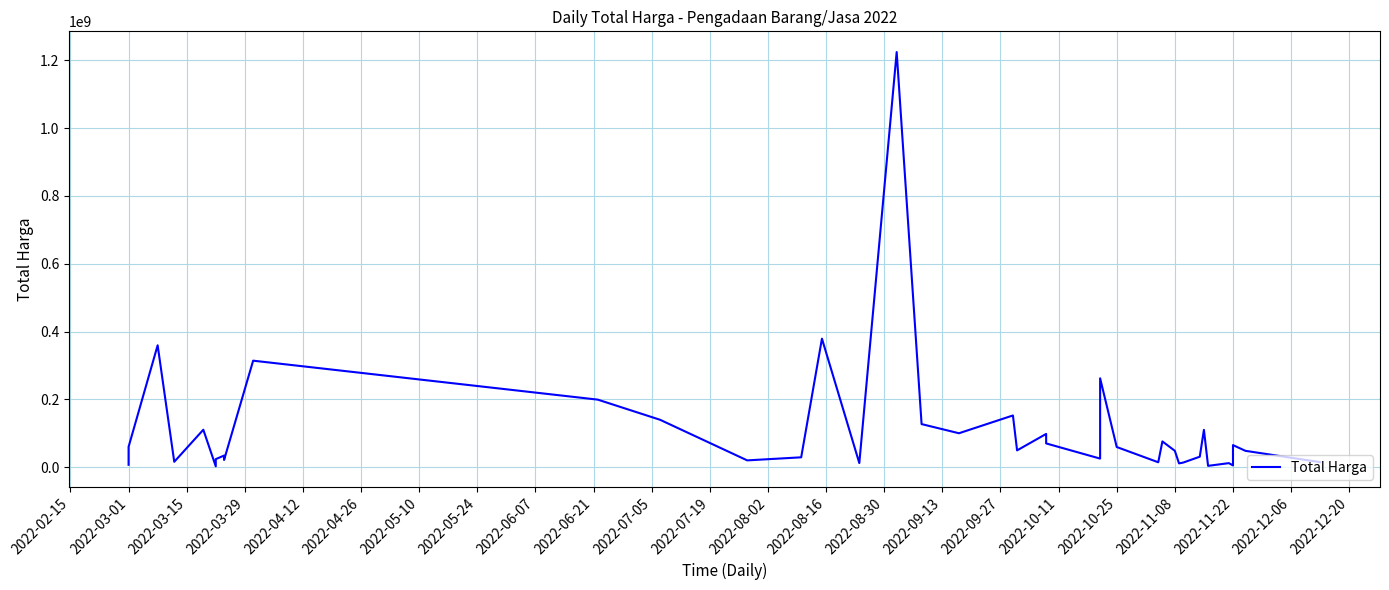

Where does the data first go above 48140000?

2022-03-01